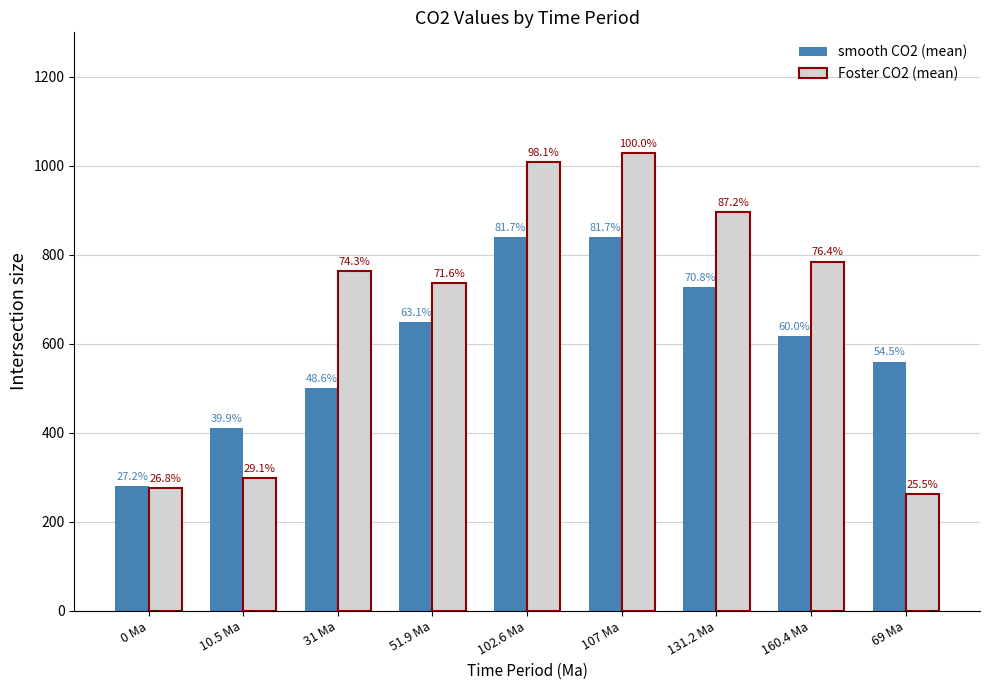

How many groups of bars are there?

9